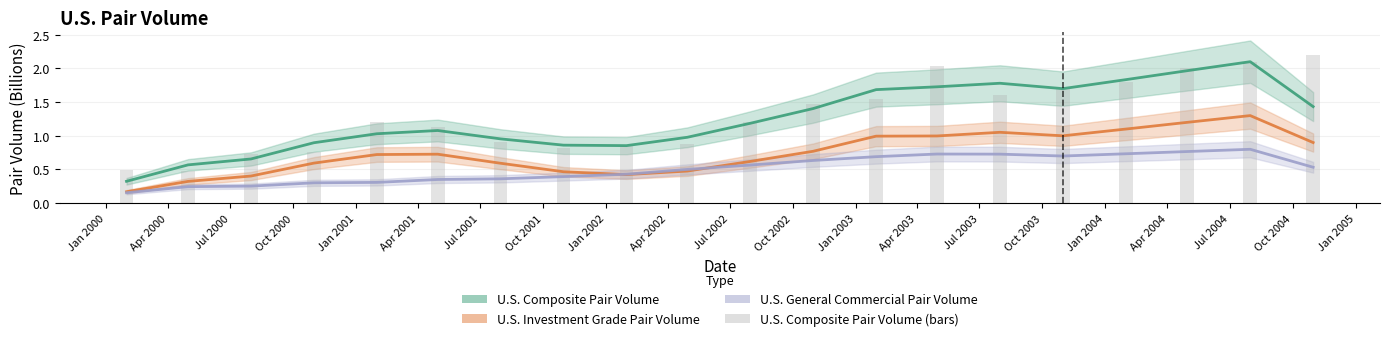

What position from the left is Jul 2002?

11